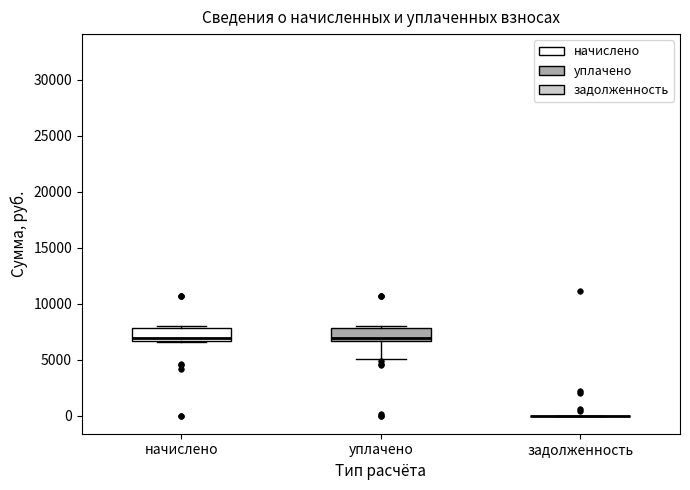

Reading left to right, read every box against the y-axis: the position of its median line, the range the box covers, and the ends of its whiskers. The values are not printed on the chart, so give them approximately, as read against the axis.

начислено: median 7000, box 6500 to 8000, whiskers 6500 to 8000 (just above the box's upper edge)
уплачено: median 7000, box 6500 to 8000, whiskers 5000 to 8000 (just above the box's upper edge)
задолженность: box collapsed to a line at 0, whiskers 0 to 0